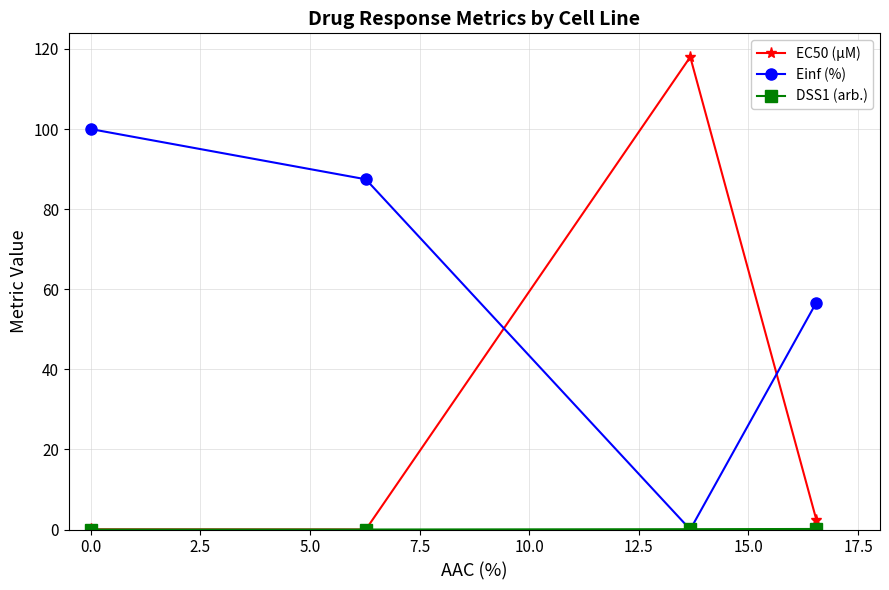

How many distinct data groups are displayed?

3